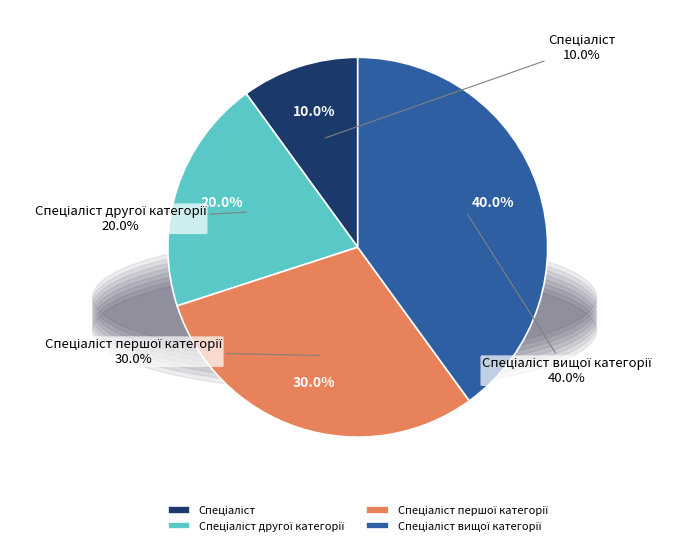

To the nearest percent, what is the difference between the largest and smallest slice percentages?

30%